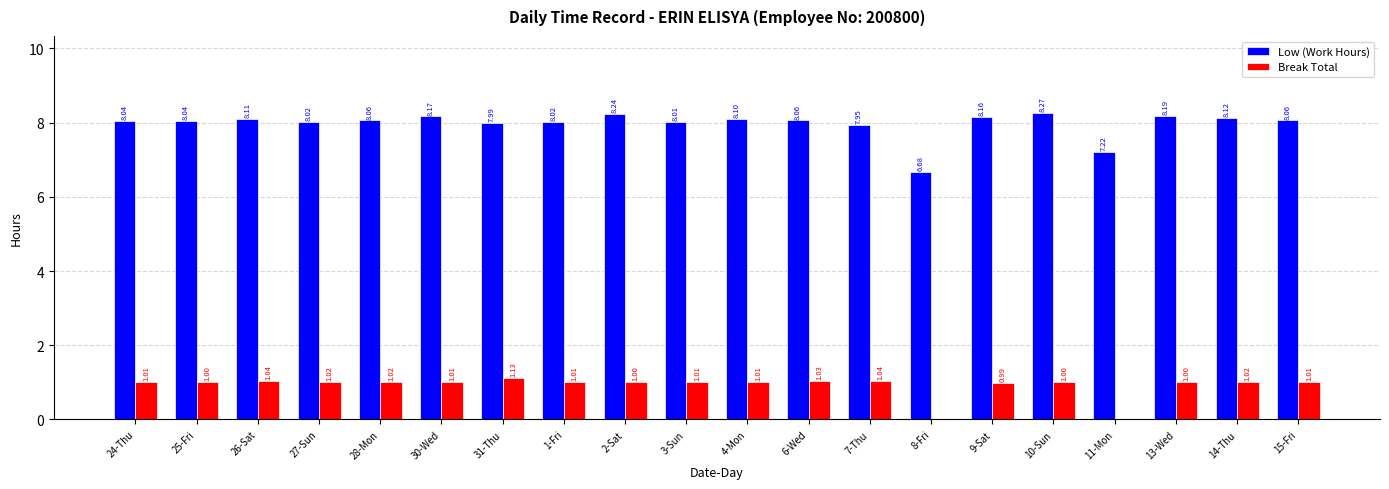

What are all the series names shown in the legend?

Low (Work Hours), Break Total